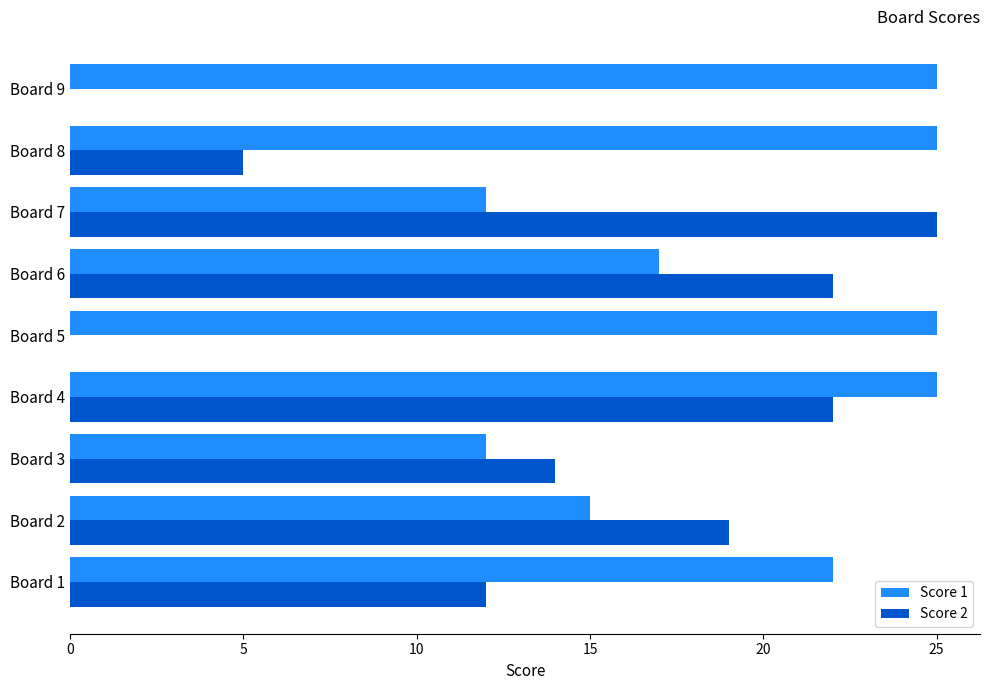

The value of Score 2 at Board 5 is 0. True or false?

True